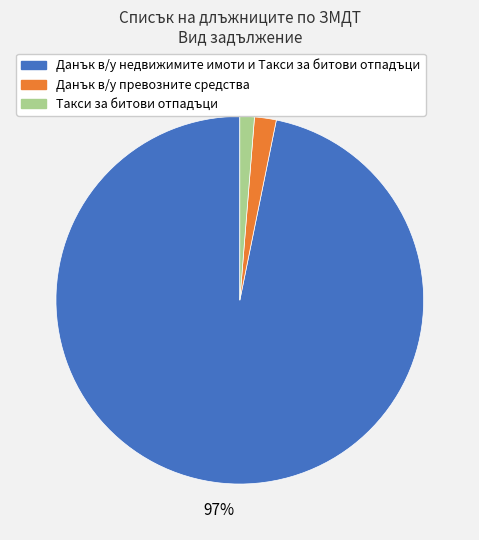

To the nearest percent, what portion does Данък в/у недвижимите имоти и Такси за битови отпадъци represent?

97%